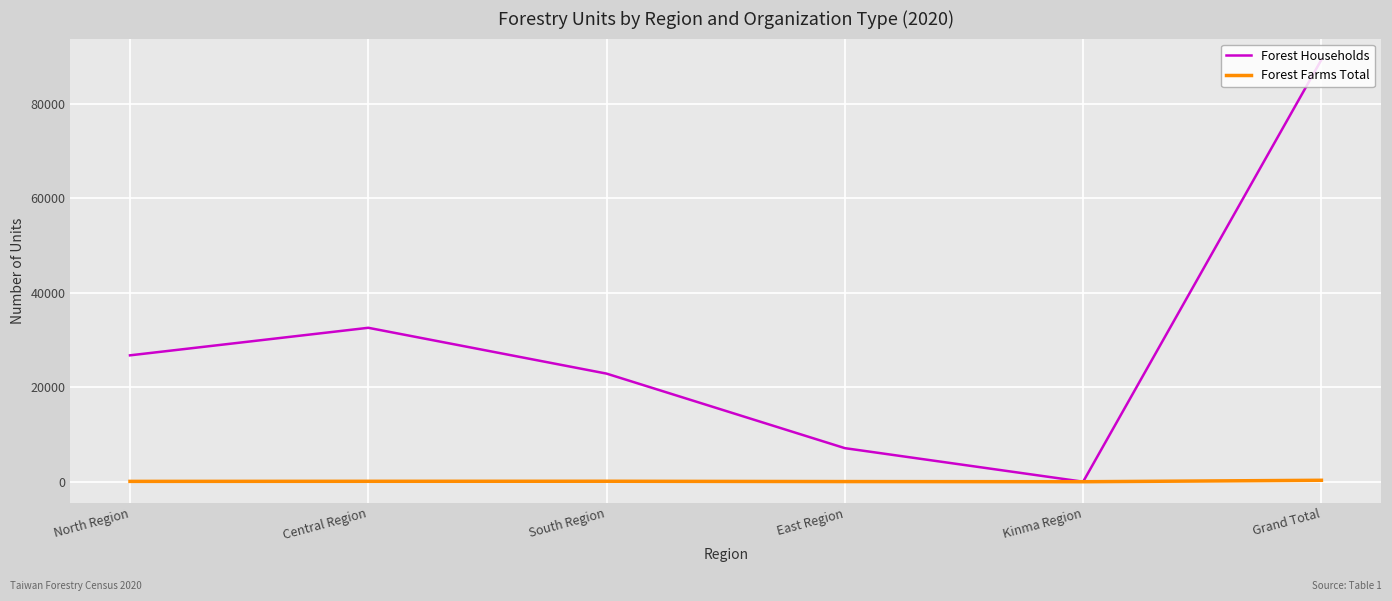

True or false: Forest Households has a value of 7105 at East Region.

True